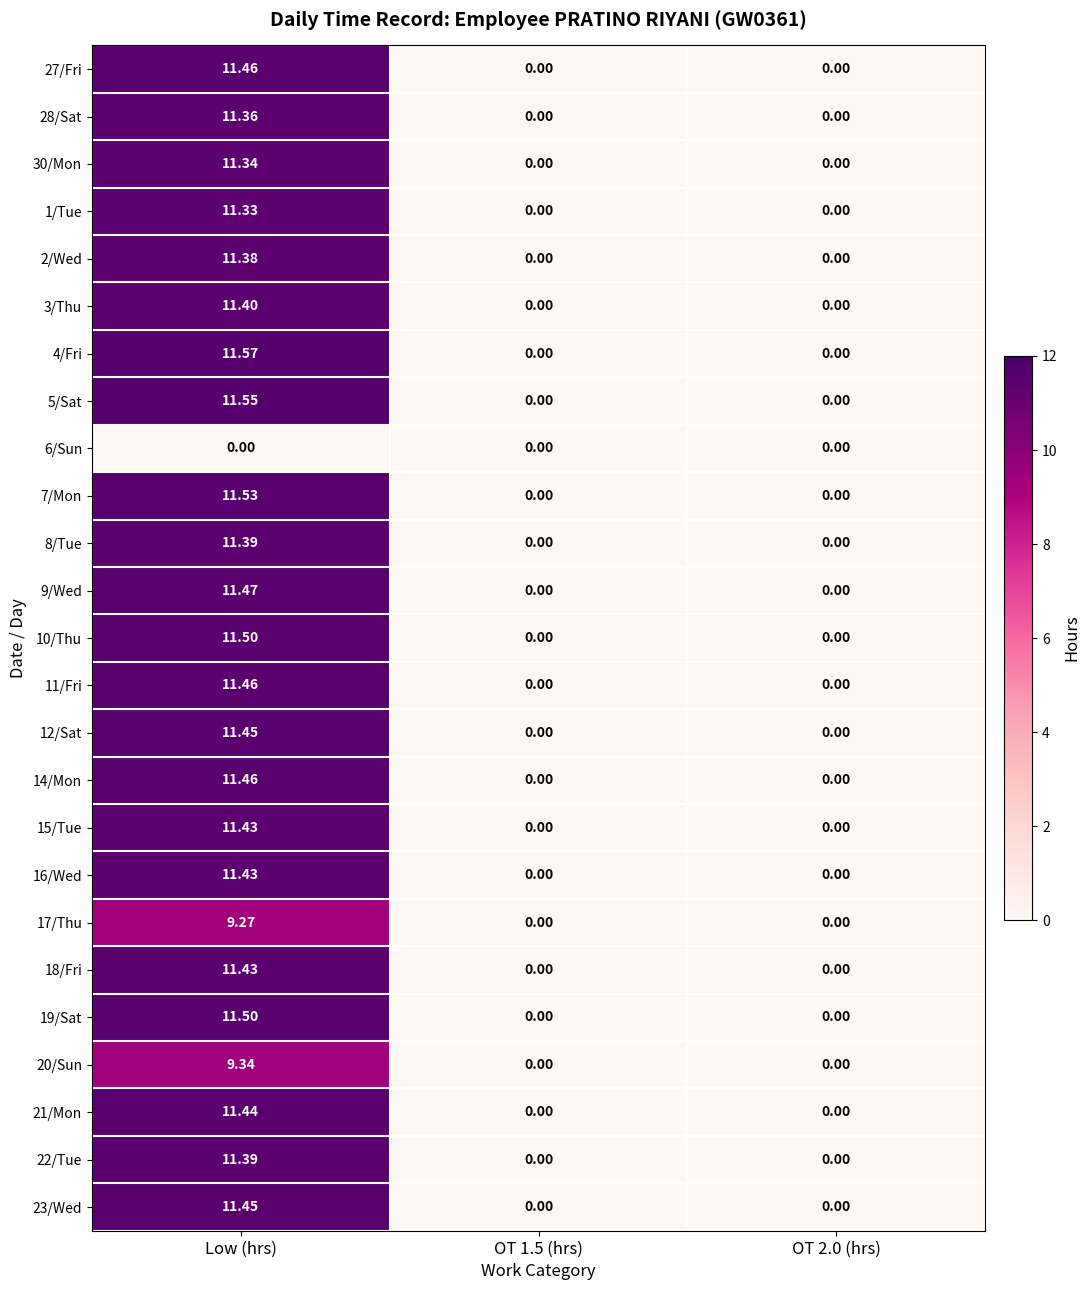

Is the value of 30/Mon at OT 2.0 (hrs) greater than the value of 18/Fri at Low (hrs)?

No